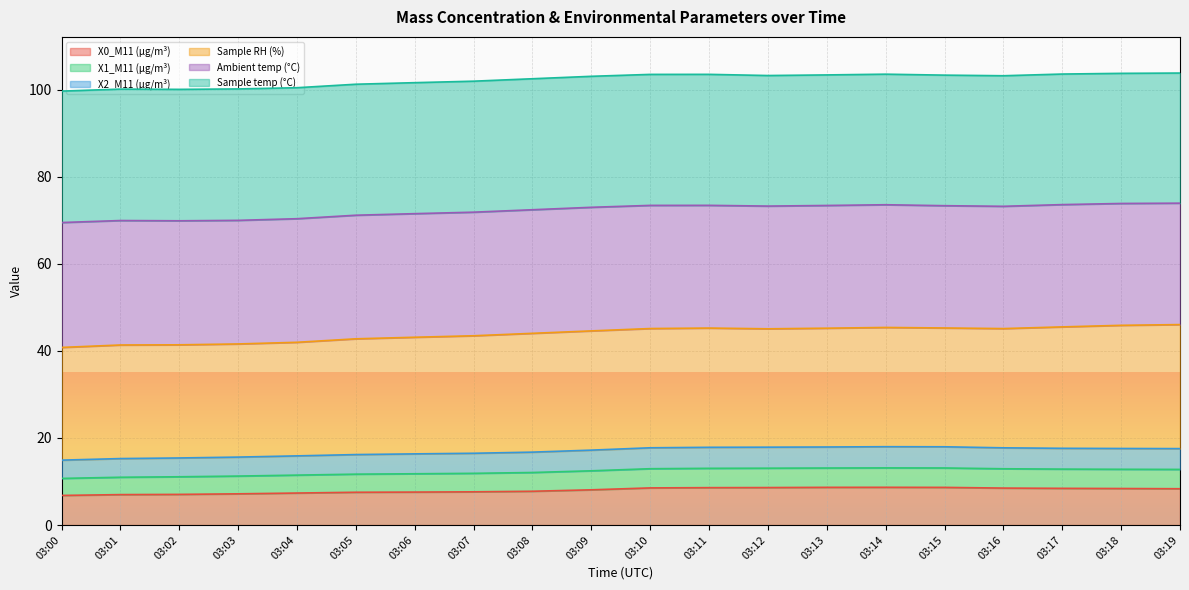

What is the lowest value of the X0_M11 (μg/m³) series?

6.8